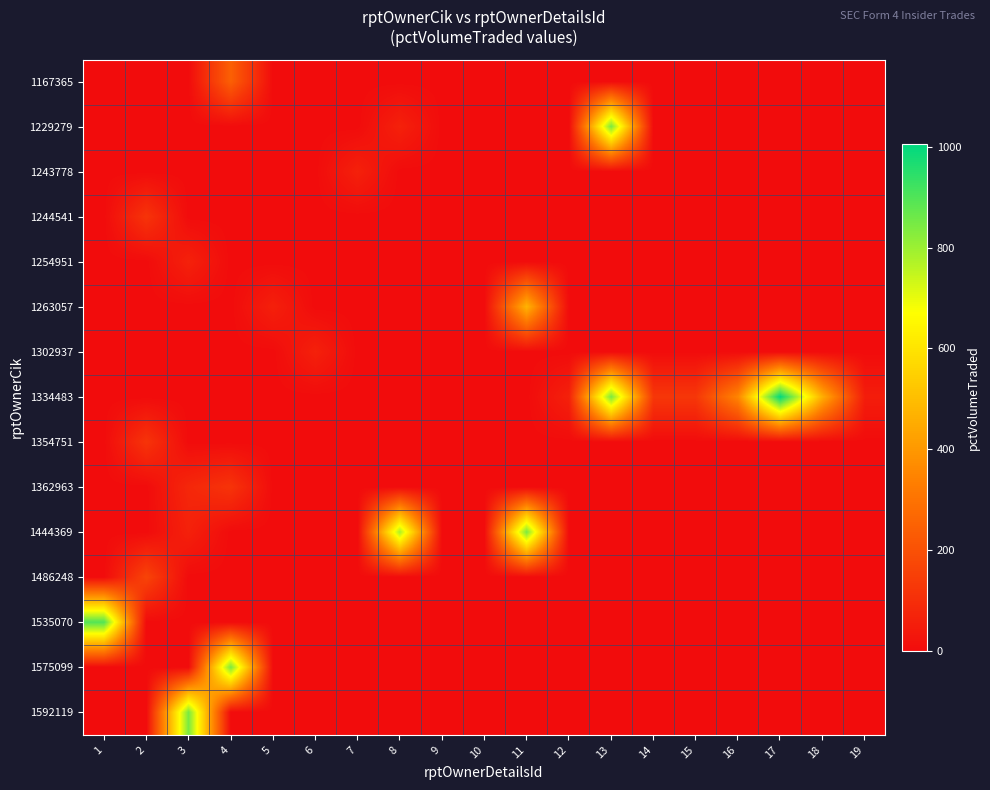

List the series in order of their peak value, lowest first.

1243778, 1302937, 1254951, 1244541, 1354751, 1362963, 1486248, 1167365, 1263057, 1229279, 1444369, 1575099, 1592119, 1535070, 1334483